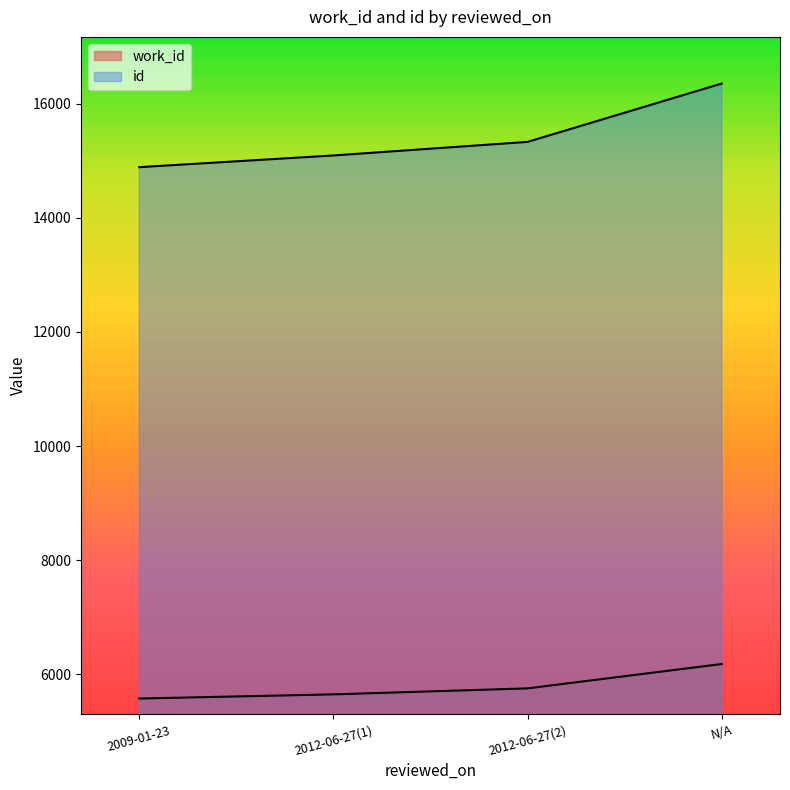

What is the greatest value displayed?

16355